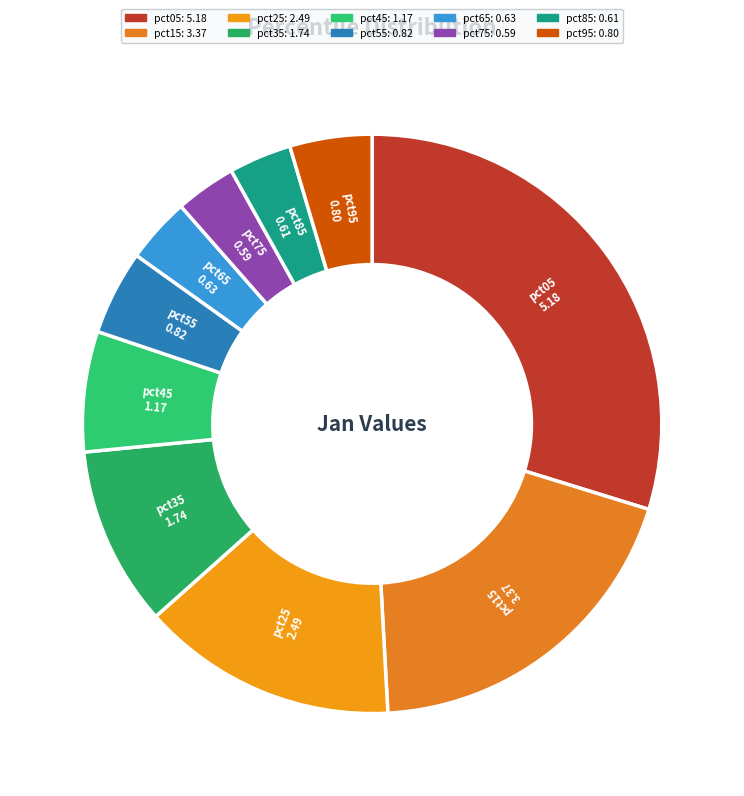

Is there a majority slice in this chart?

No